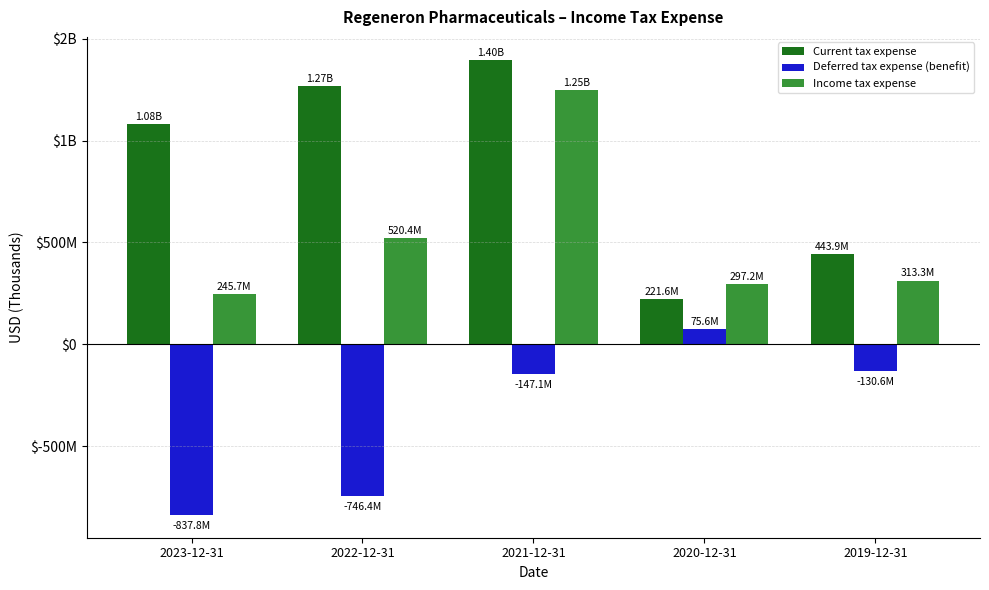

What are all the series names shown in the legend?

Current tax expense, Deferred tax expense (benefit), Income tax expense